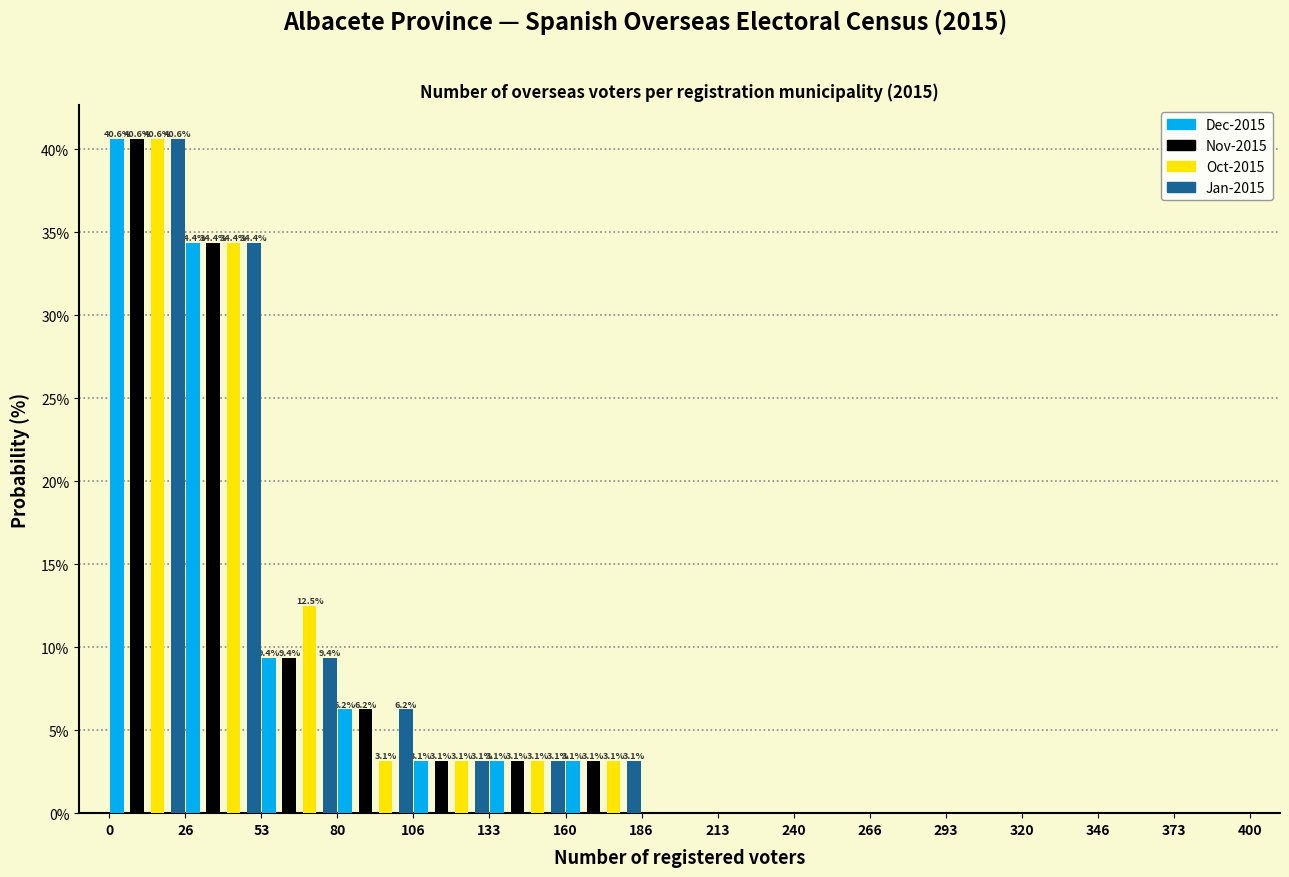

In the Oct-2015 series, which range on the x-axis has the tallest bar?

0 to 26